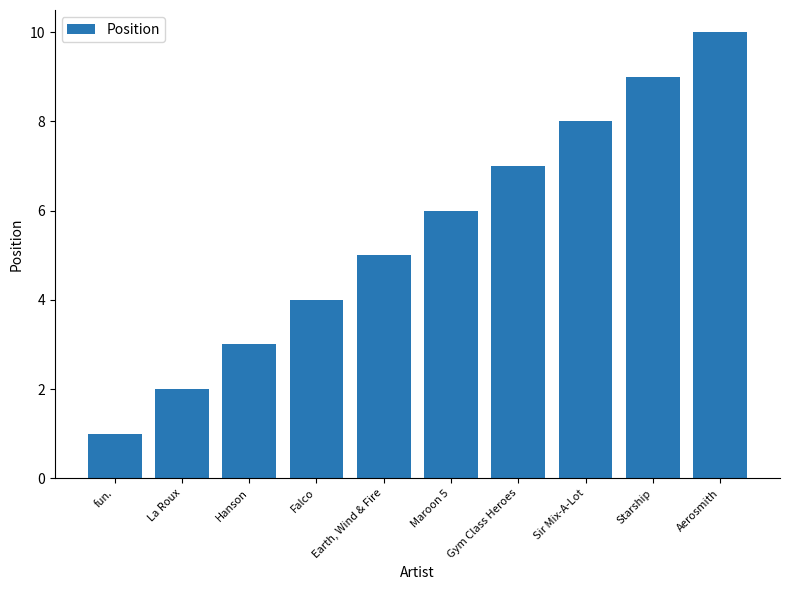

Count the number of categories in the chart.

10